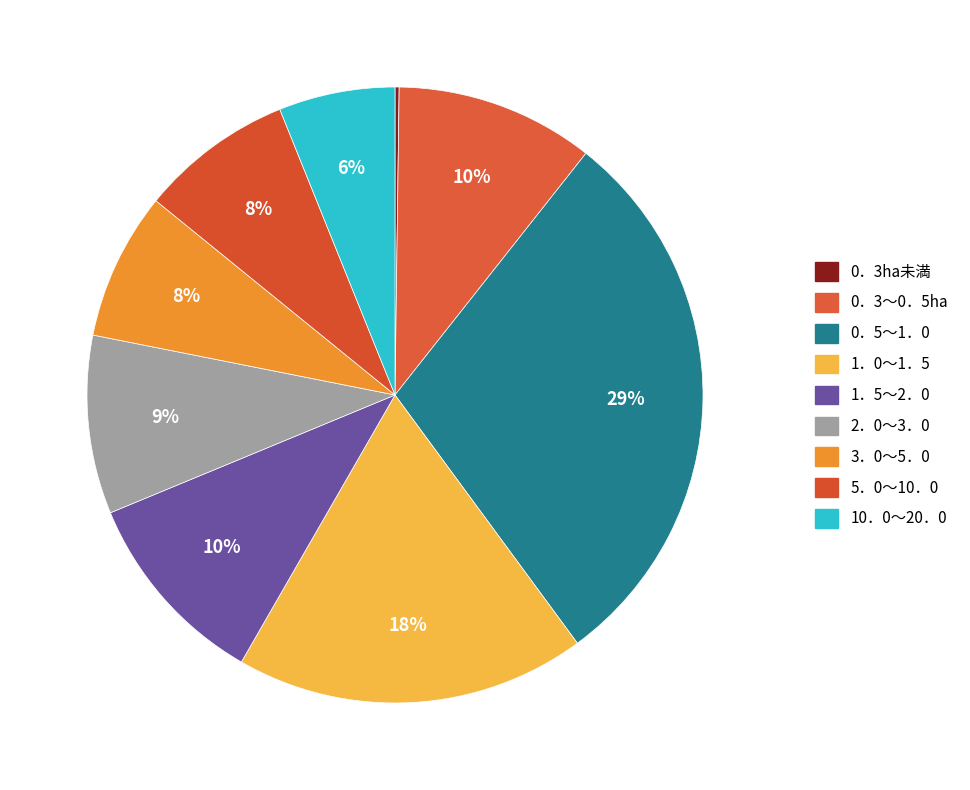

Is it true that 2．0～3．0 is 9% of the pie?

True